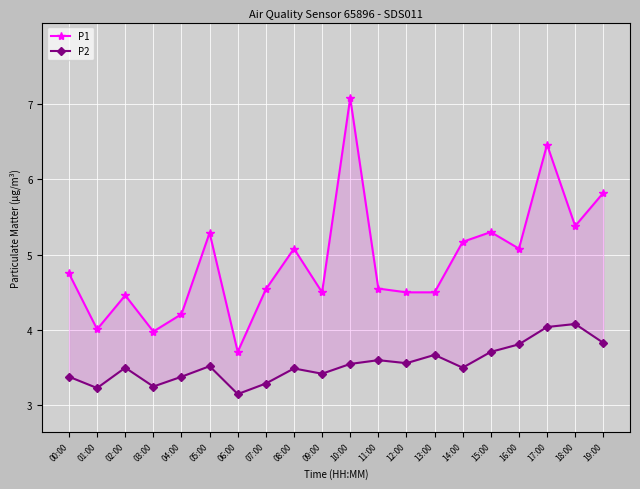

How many data points in P1 are less than 4?

2